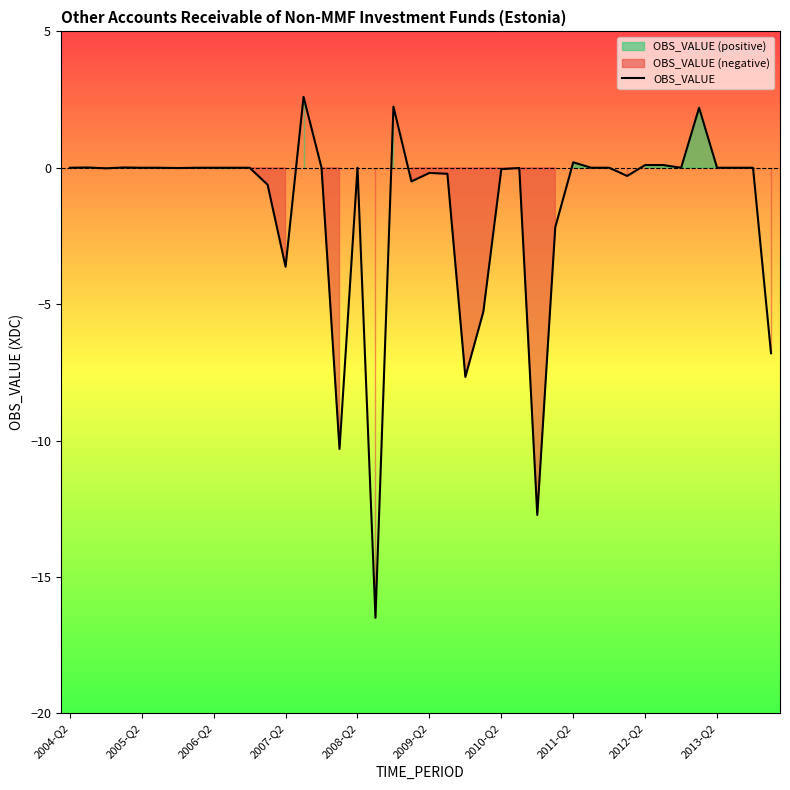

What position from the left is 27?

28